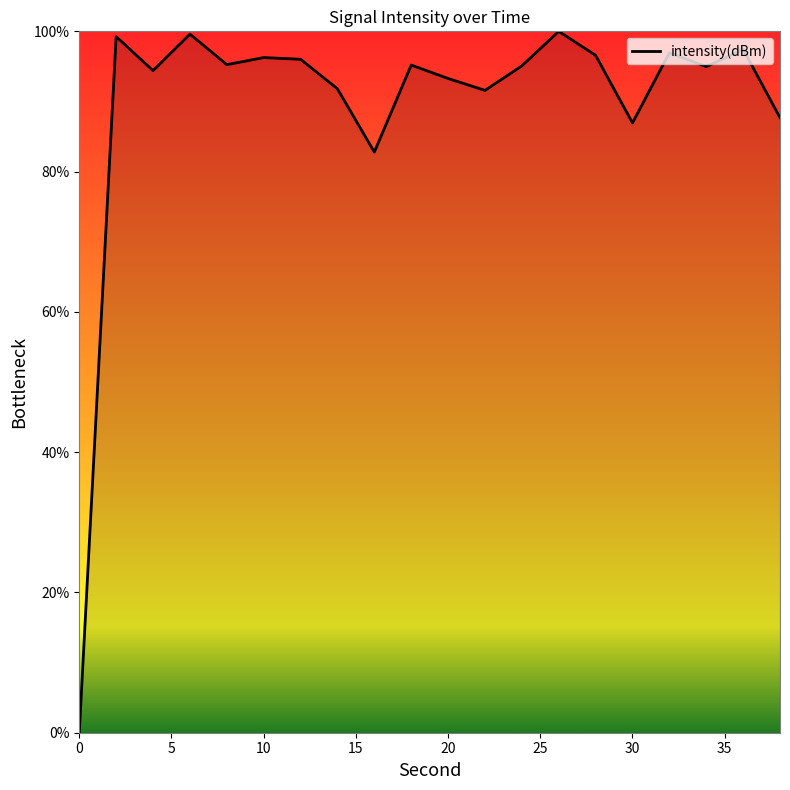

How many interior local valleys (lower than both neighbors) does the data have?

6